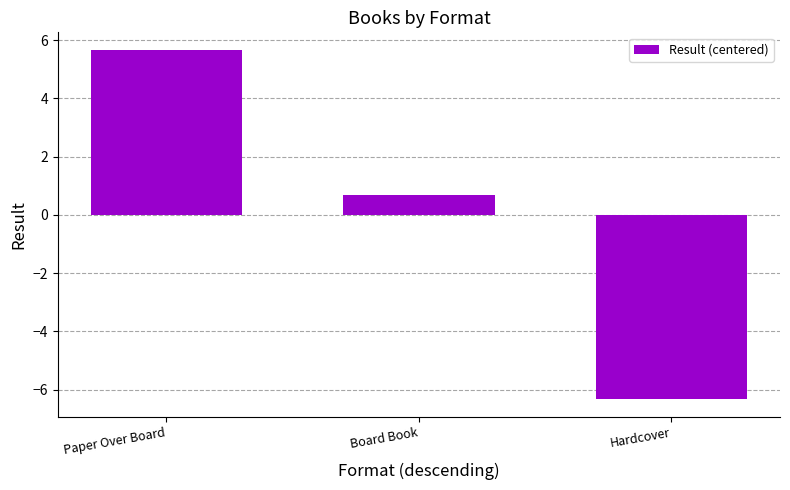

How many values are above zero?

2